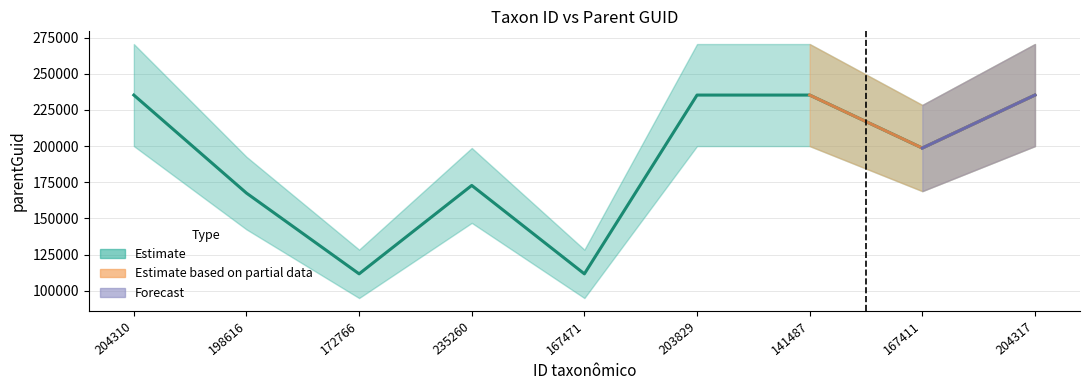

Reading left to right, list all the values displayed in this chart.

204310=235260	198616=167471	172766=111620	235260=172766	167471=111620	203829=235260	141487=235260	167411=198616	204317=235260